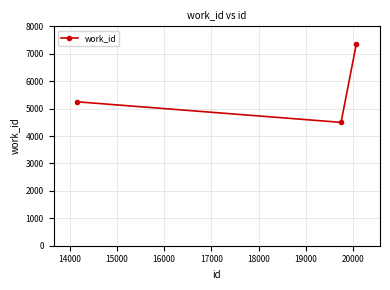

What is the sum of all values?

17113